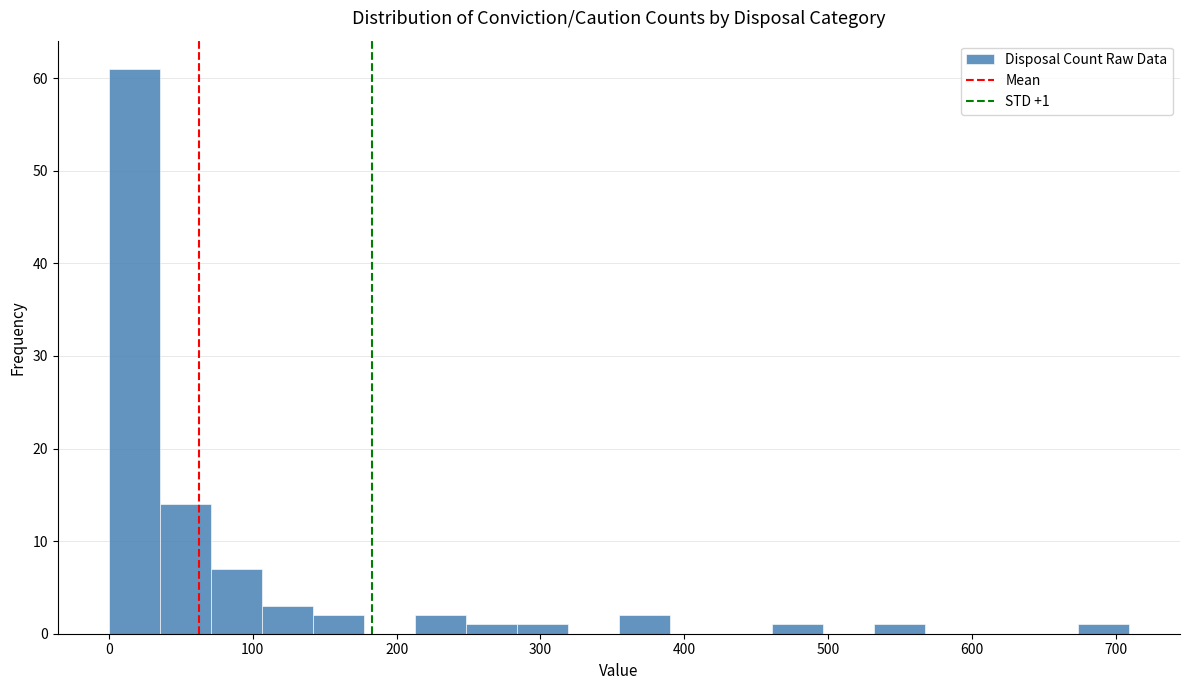

Around what value on the x-axis is the tallest bar? Give the approximate position of its centre, as read against the axis.

20